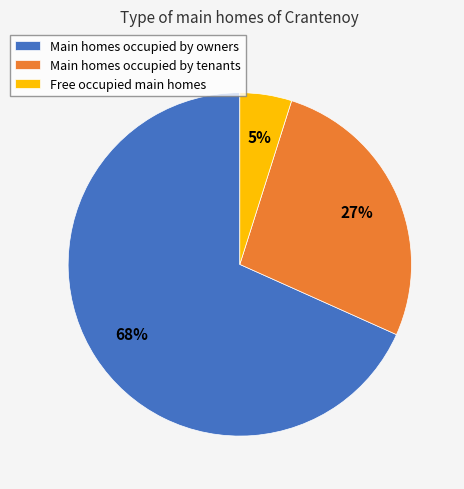

To the nearest percent, what portion does Main homes occupied by owners represent?

68%